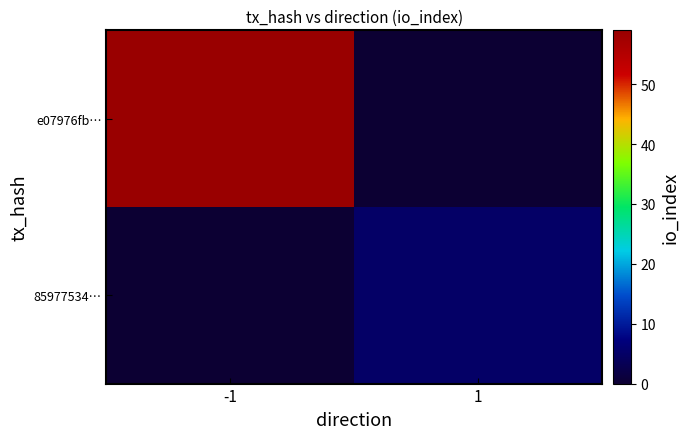

Reading left to right, transcribe all the data shown in this chart.

e07976fb…: -1=59	1=0
85977534…: -1=0	1=5